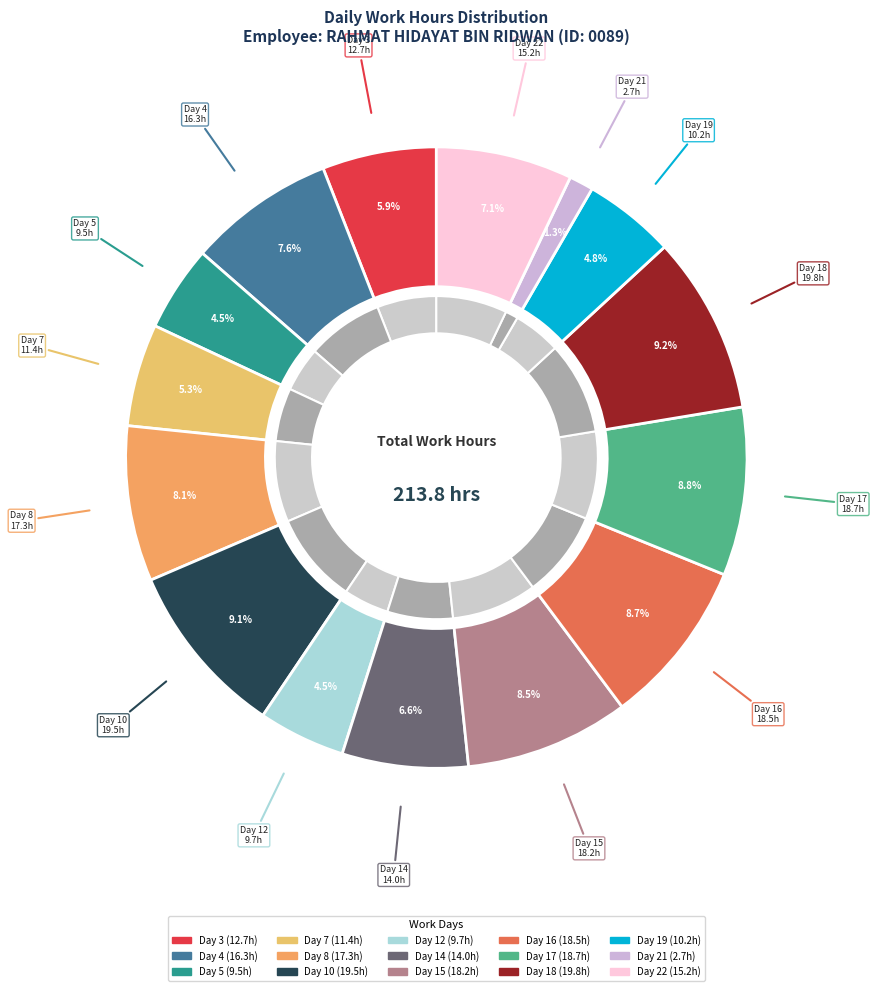

How many slices are in this pie chart?

15